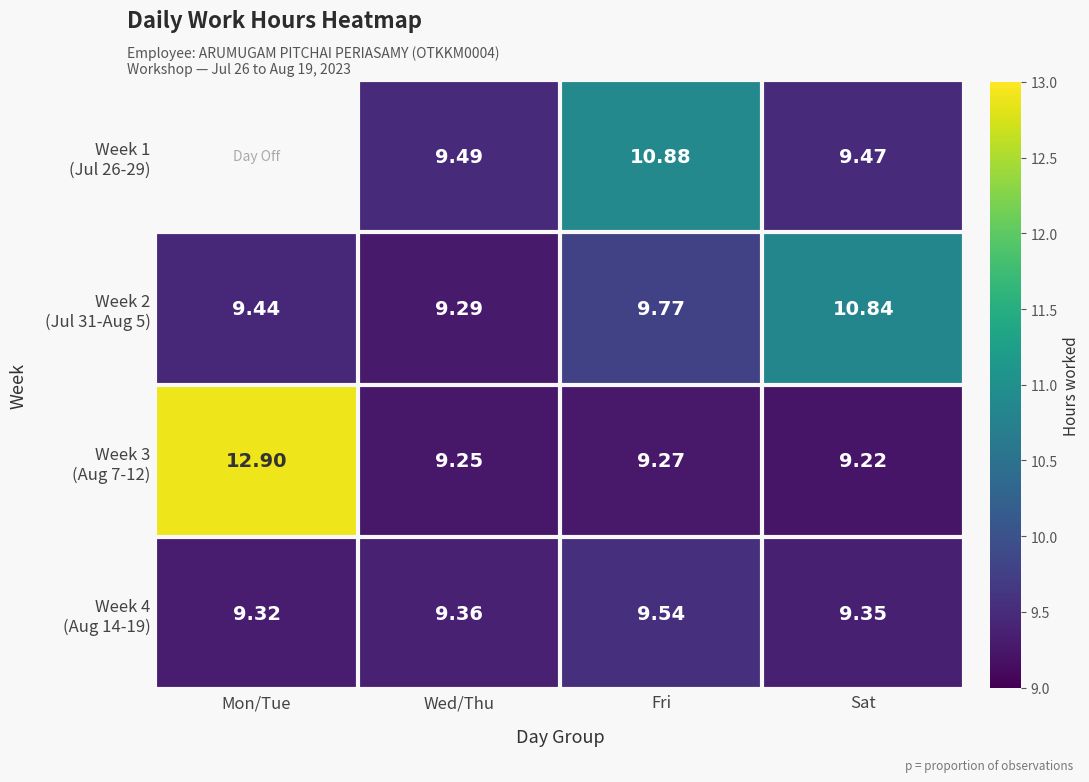

At which category is the sum across all series the highest?

Fri